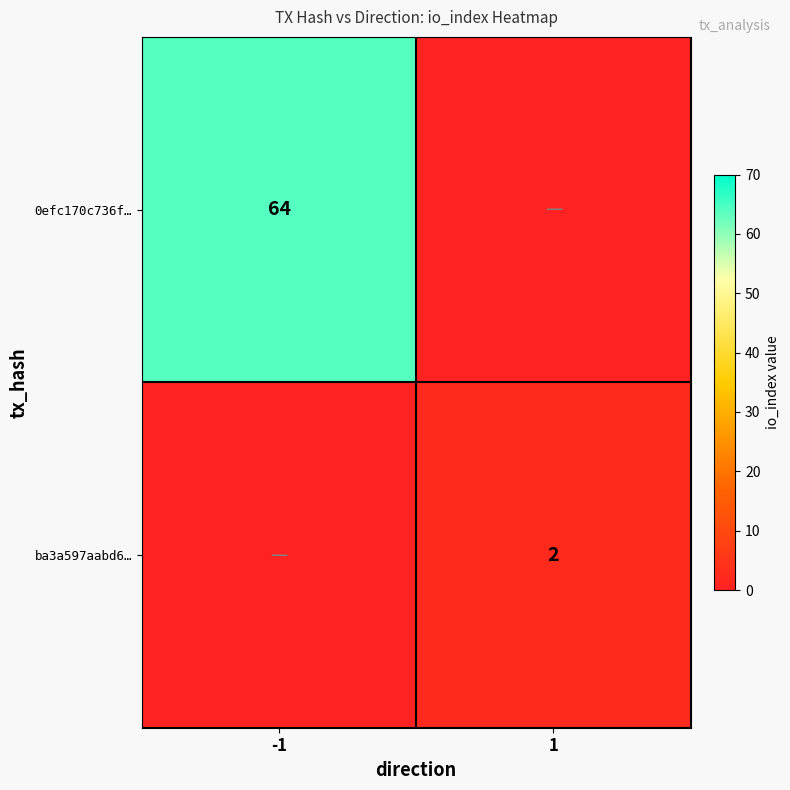

The 0efc170c736f… series shows 24 at -1. True or false?

False